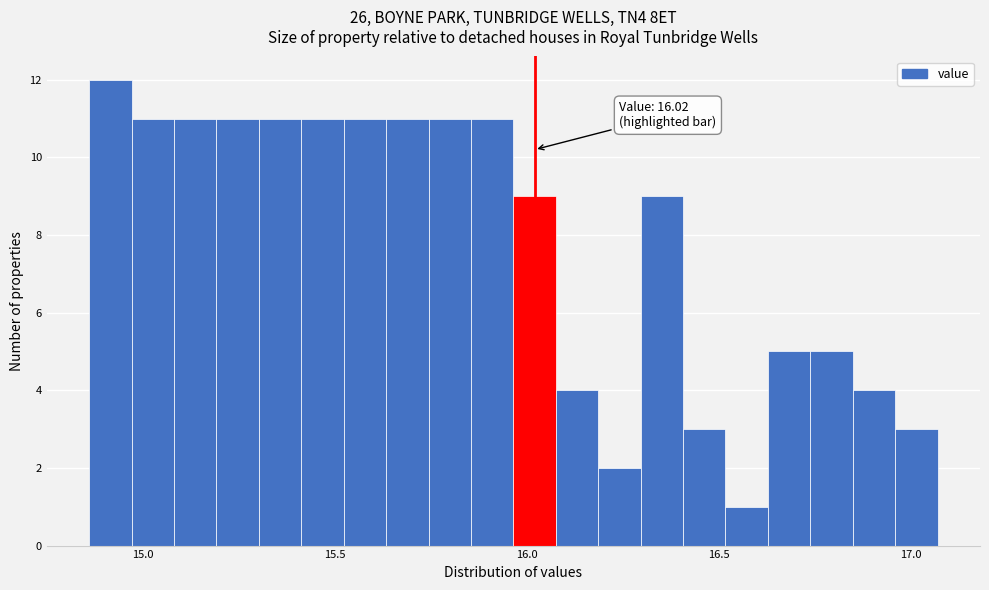

Around what value on the x-axis is the tallest bar? Give the approximate position of its centre, as read against the axis.

14.90